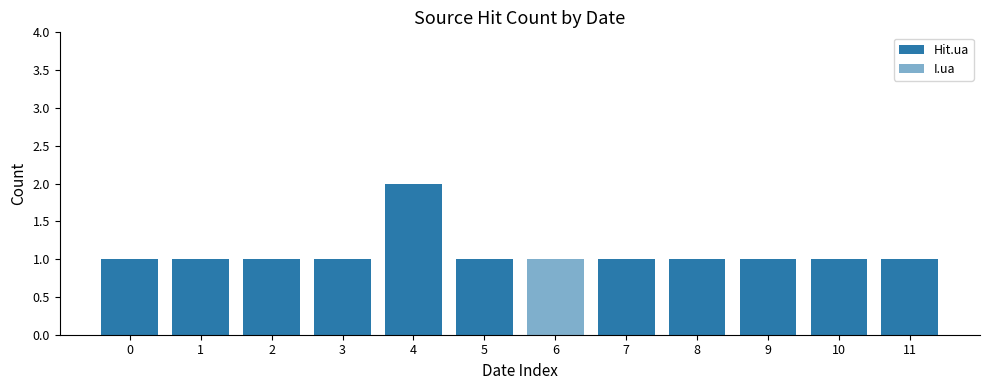

Does the chart contain stacked bars?

Yes